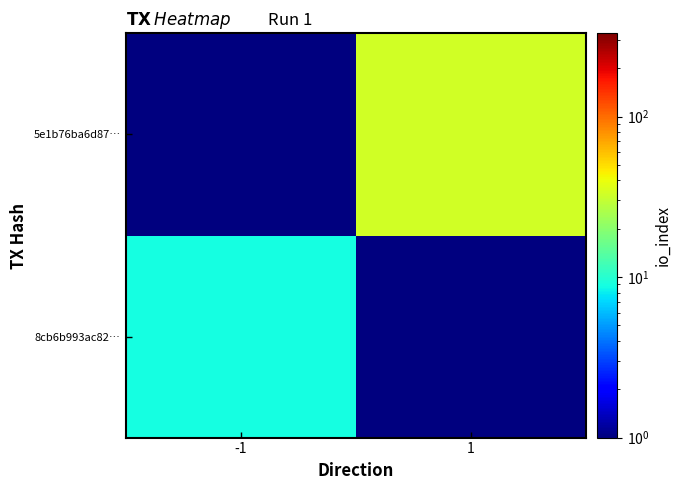

Reading left to right, what are all the values shown in this chart?

8cb6b993ac82…: -1=9.0	1=0.1
5e1b76ba6d87…: -1=0.1	1=33.0